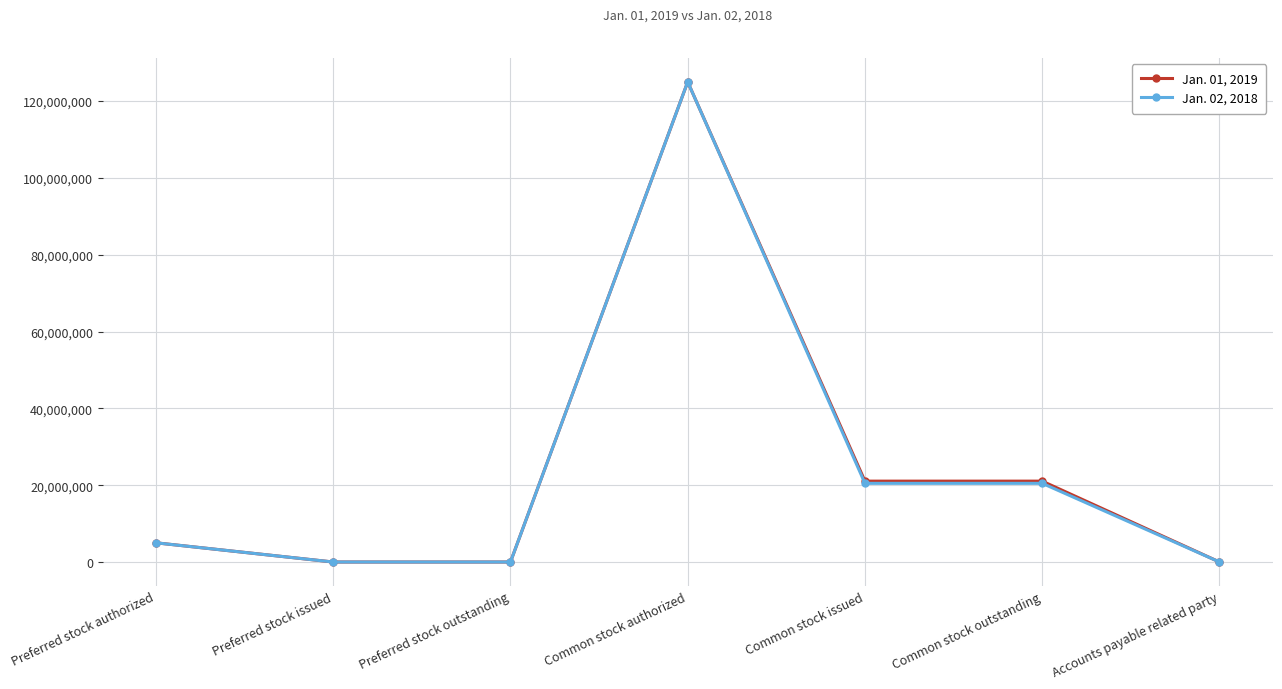

How many series are shown in this chart?

2